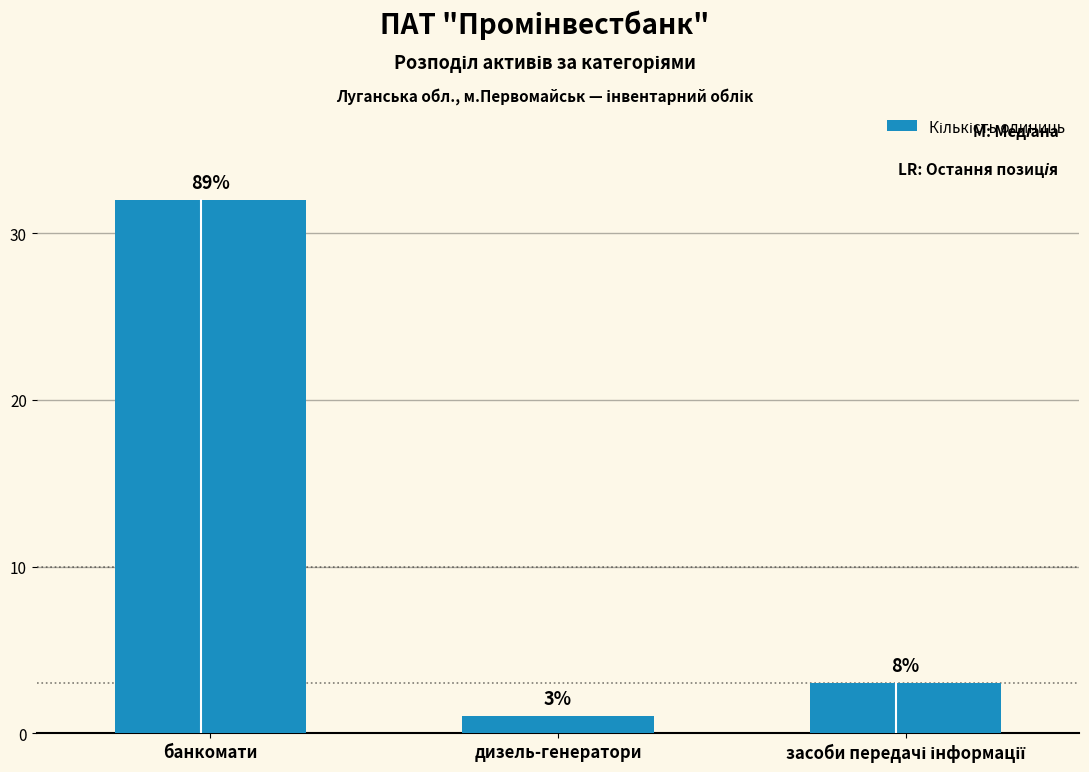

List the labels in order of value, largest first.

банкомати, засоби передачі інформації, дизель-генератори